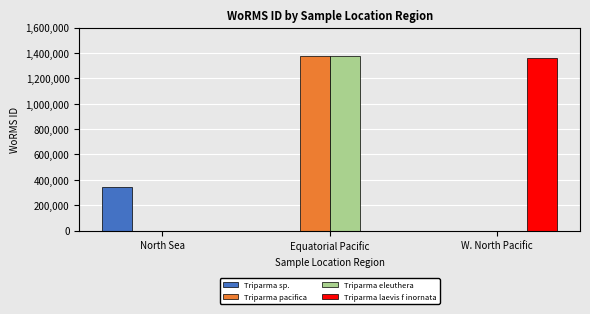

Reading left to right, list all the values displayed in this chart.

Triparma sp.: 341361	0	0
Triparma pacifica: 0	1373545	0
Triparma eleuthera: 0	1373543	0
Triparma laevis f inornata: 0	0	1356943